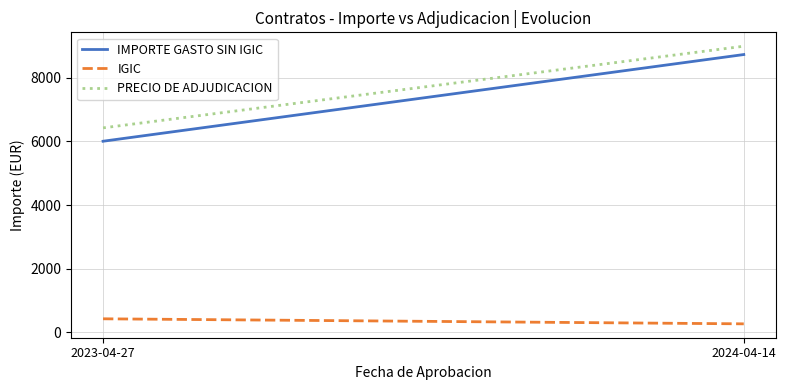

The IGIC series shows 262.1 at 2024-04-14. True or false?

True